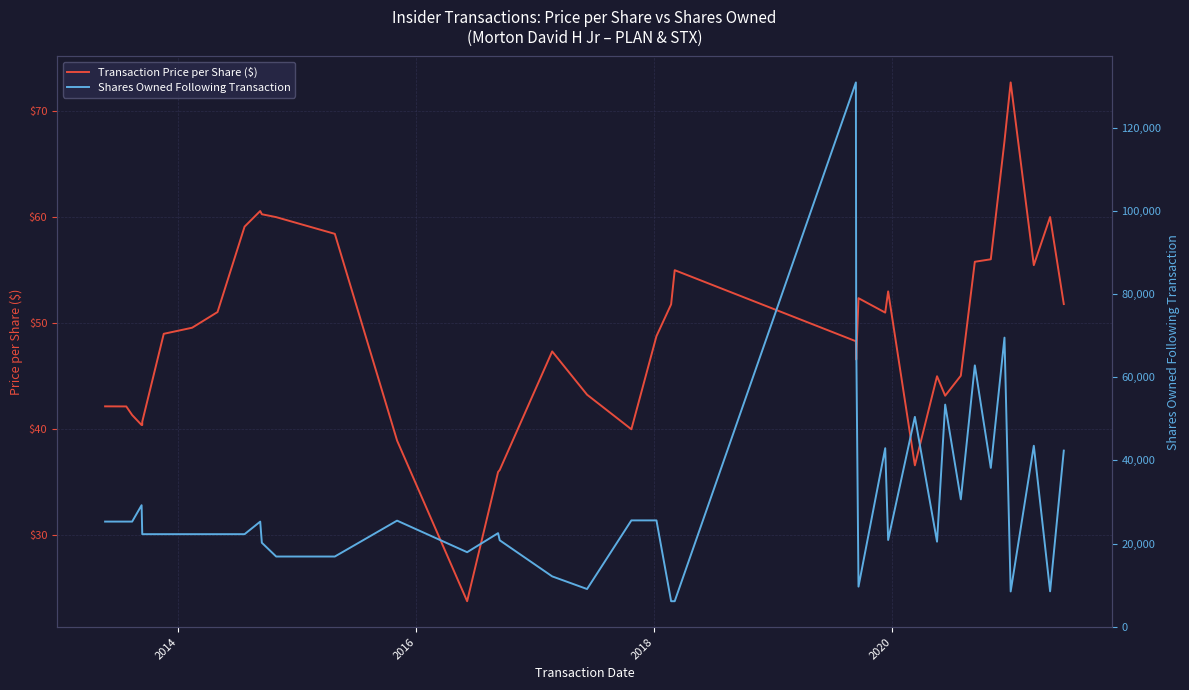

True or false: Transaction Price per Share ($) has a value of 36.0 at 28.

False